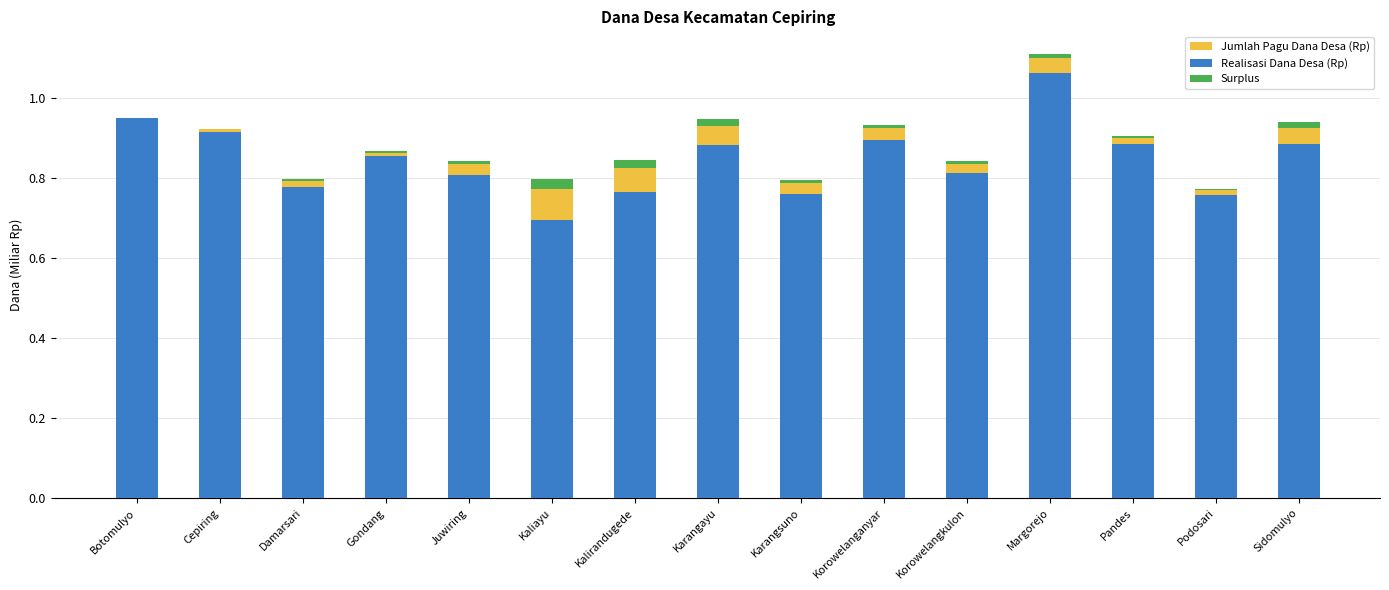

What is the value of the Realisasi Dana Desa (Rp) bar at the 3rd from the left?

0.8